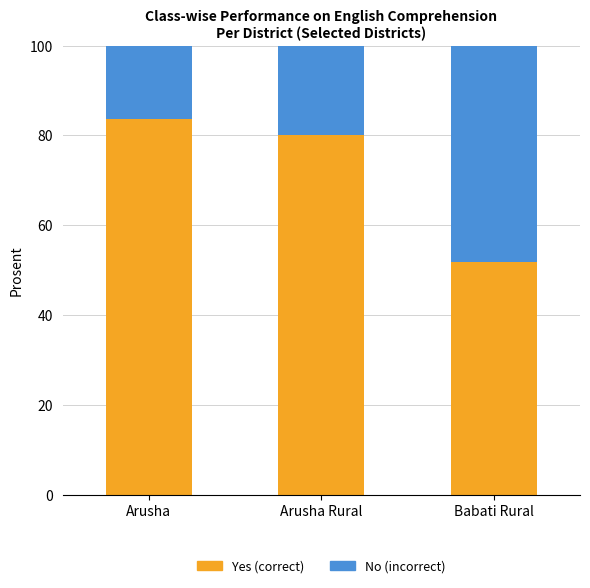

Are the bars horizontal?

No